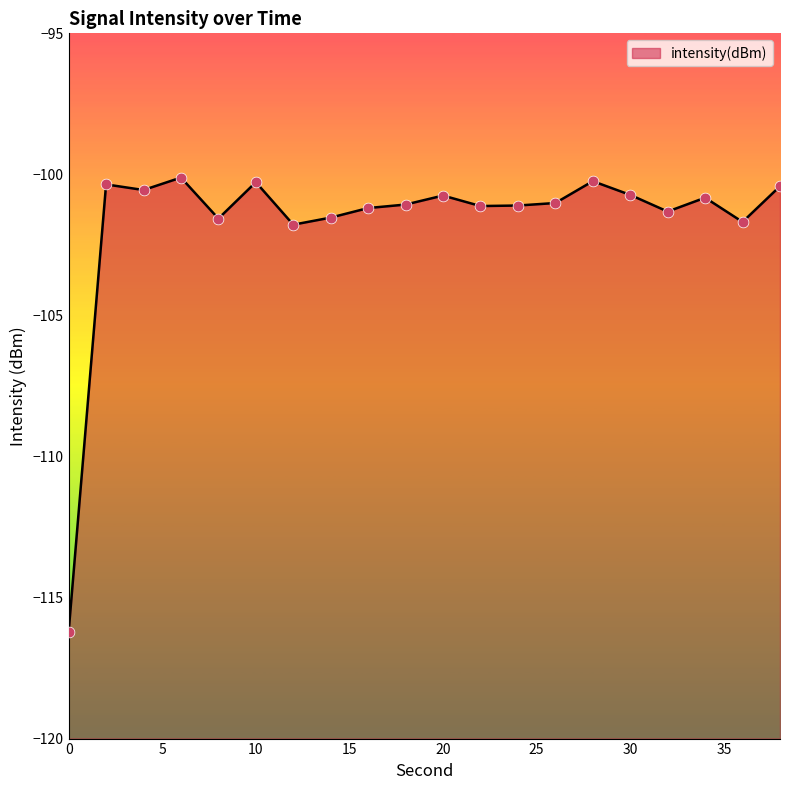

What is the change in value from 4 to 10?

+0.3